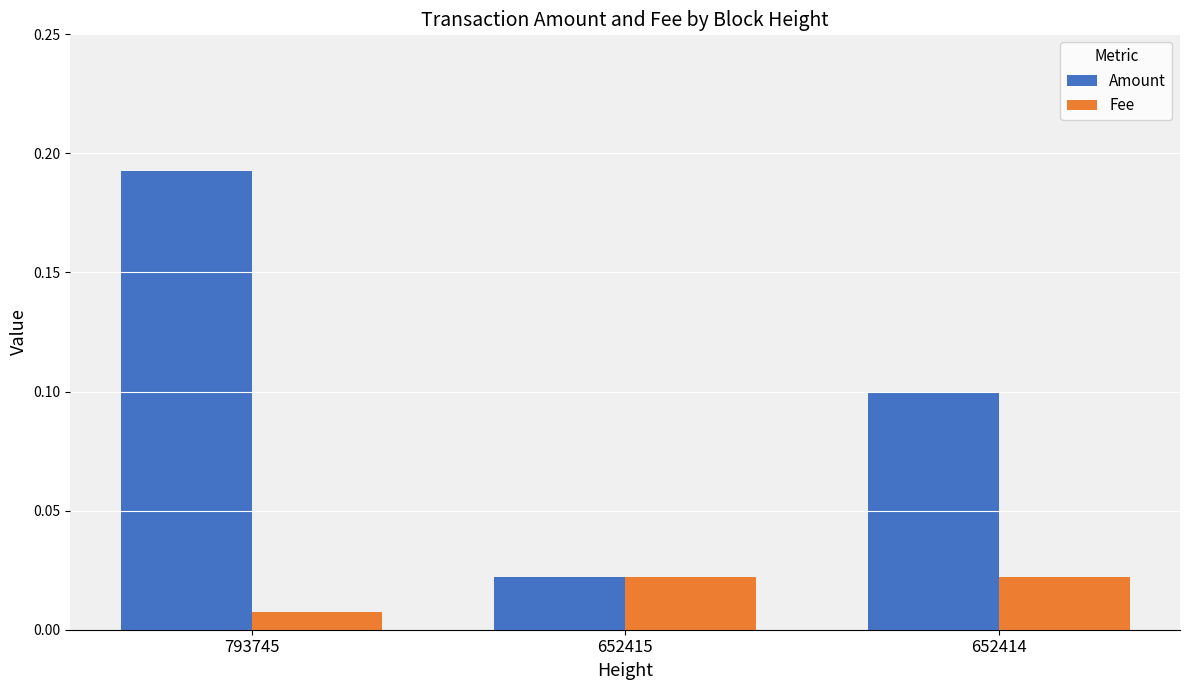

What is the sum of the Amount values at 793745 and 652414?

0.3